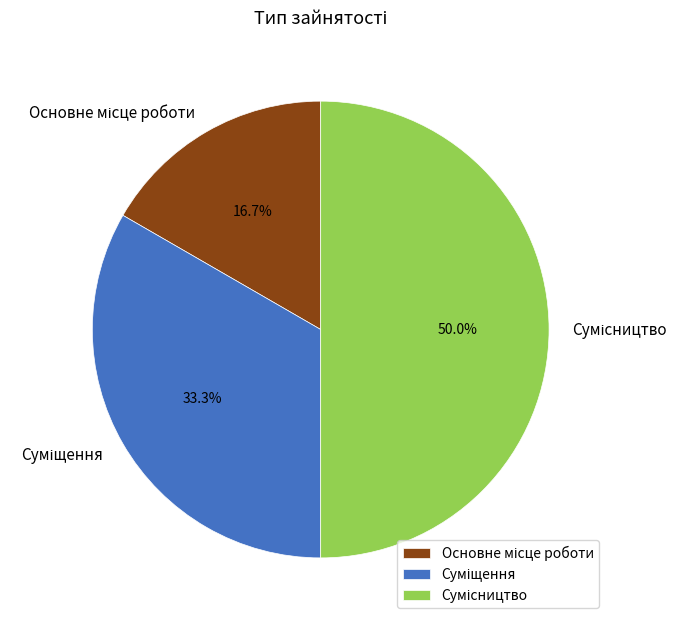

To the nearest percent, what portion does Основне місце роботи represent?

17%